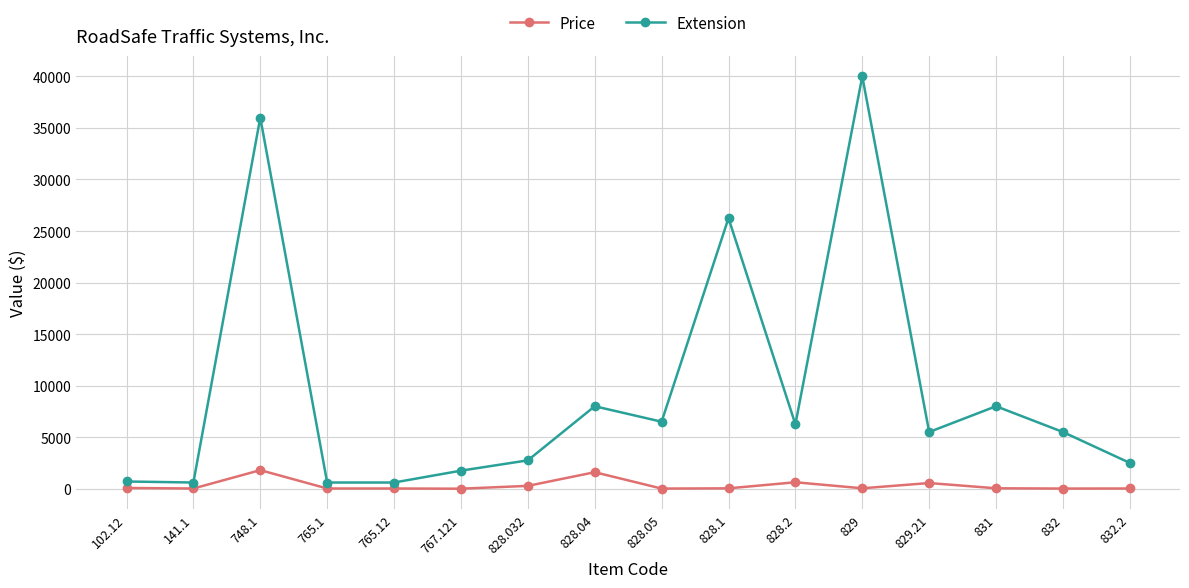

The value of Extension at 832 is 7837.3. True or false?

False